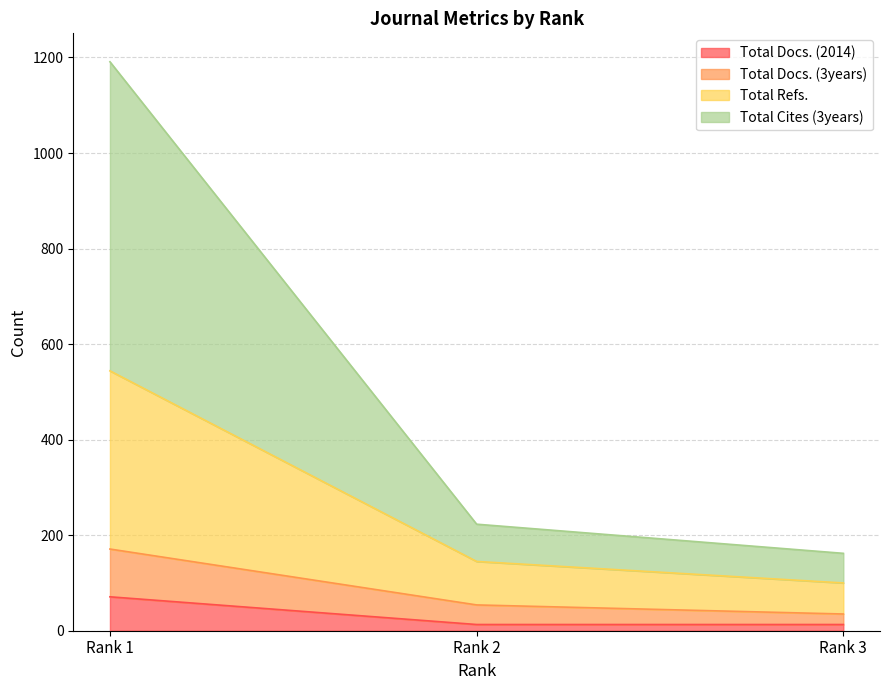

Rank the series at Rank 1 from lowest to highest value.

Total Docs. (2014), Total Docs. (3years), Total Refs., Total Cites (3years)